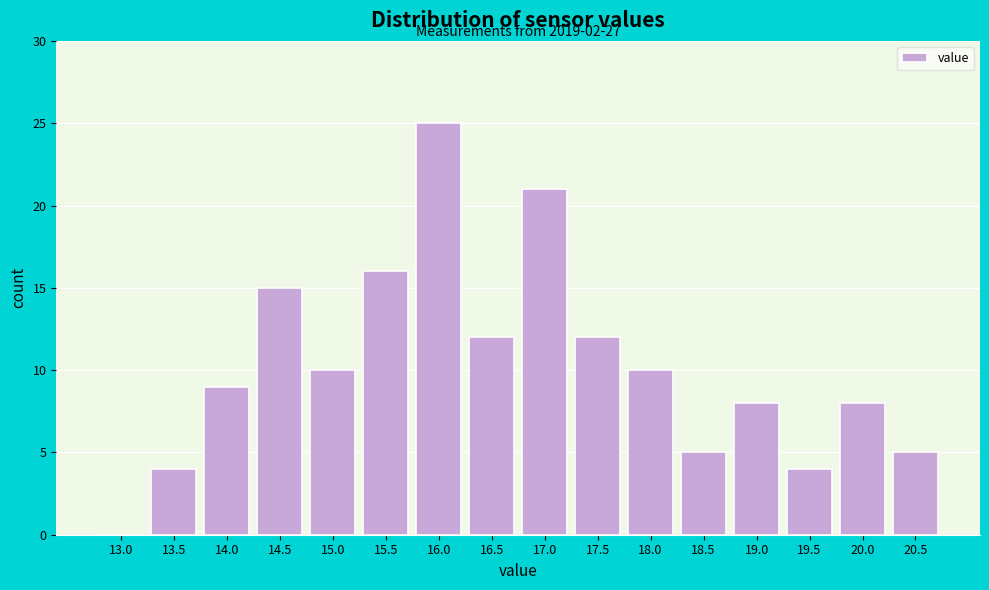

Reading left to right, transcribe all the data shown in this chart.

13.0=0	13.5=4	14.0=9	14.5=15	15.0=10	15.5=16	16.0=25	16.5=12	17.0=21	17.5=12	18.0=10	18.5=5	19.0=8	19.5=4	20.0=8	20.5=5